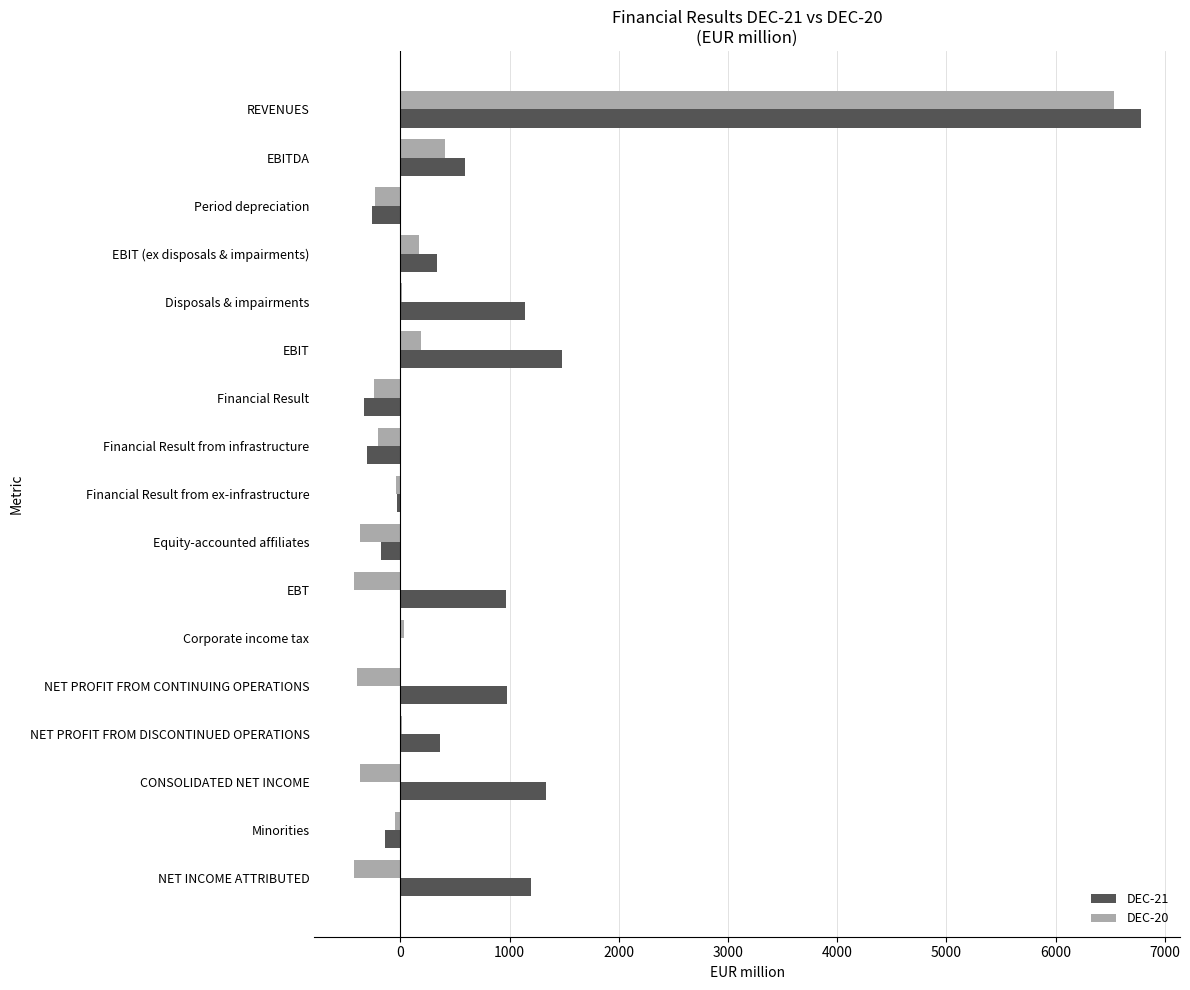

Count the number of categories in the chart.

17